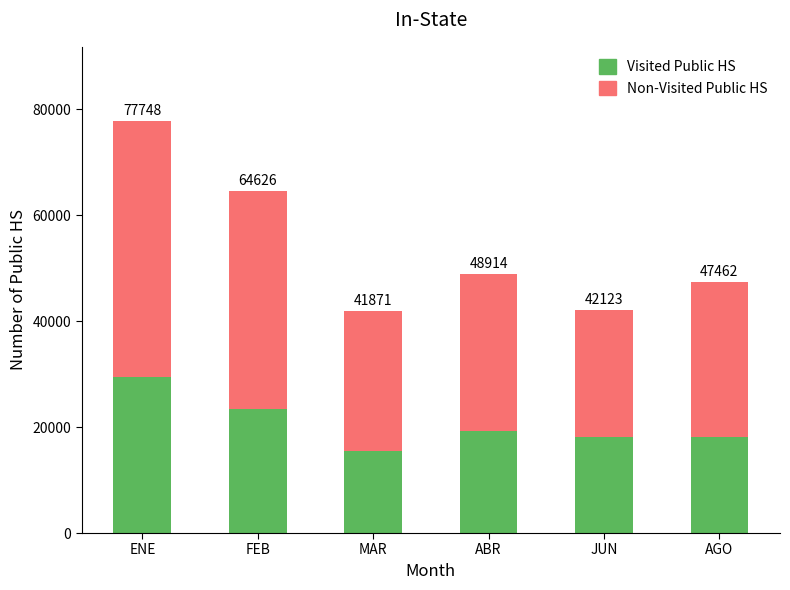

Does the chart contain any negative values?

No